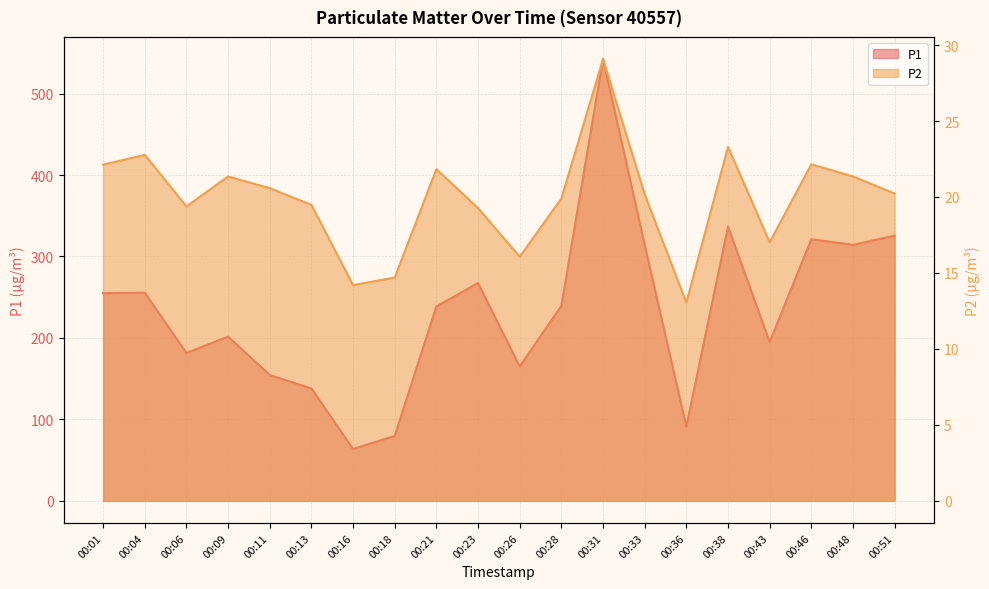

Which has a higher value, 00:21 or 00:26?

00:21